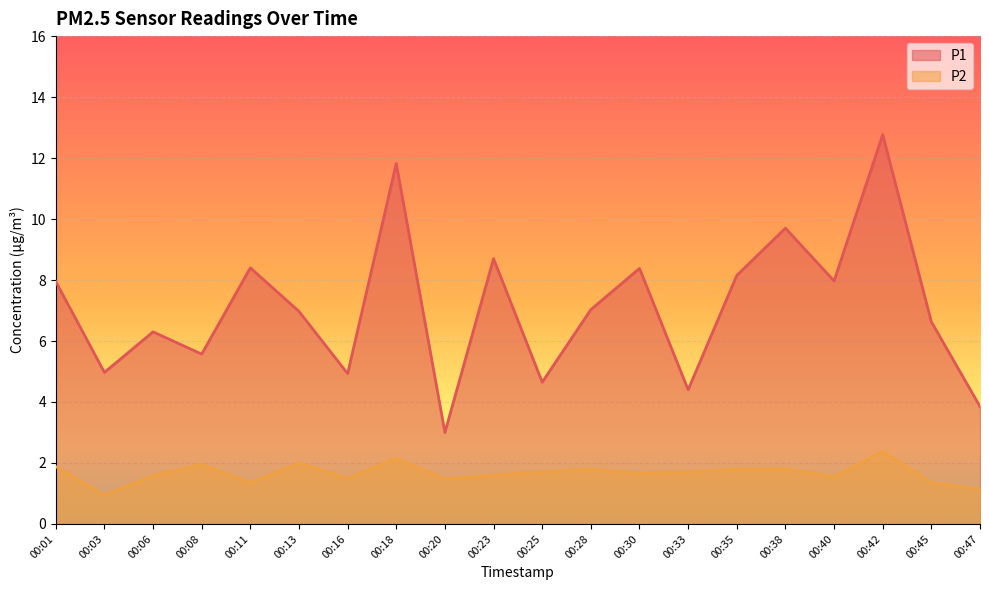

Which series changed the most between 00:28 and 00:38?

P1